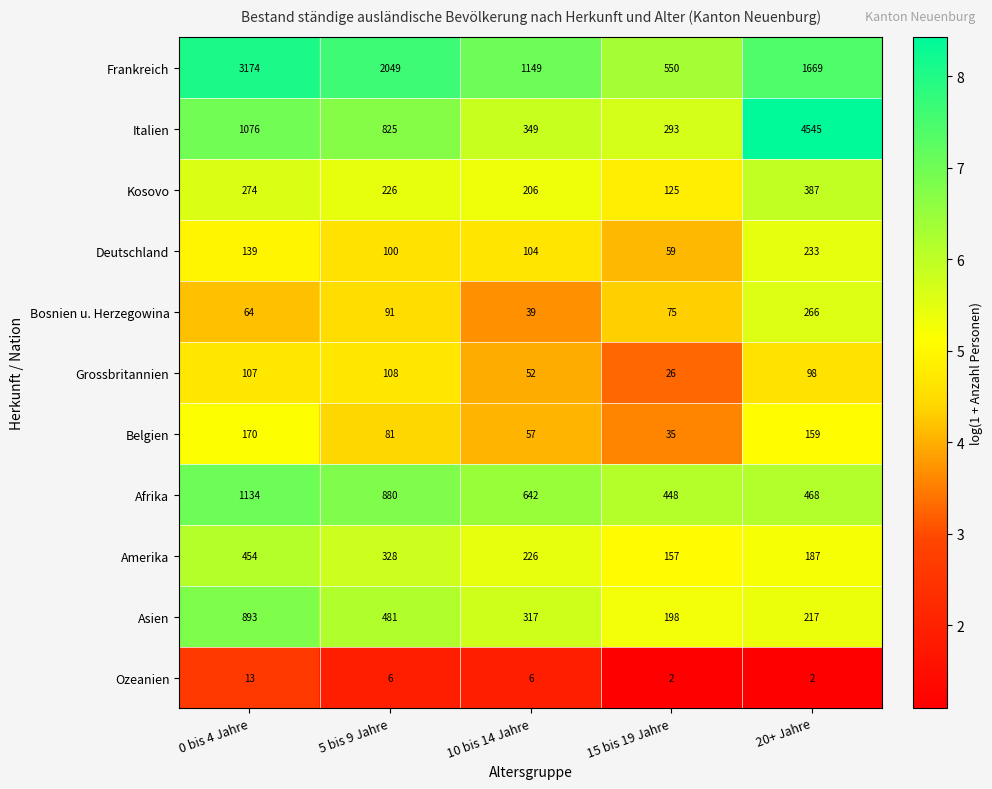

Where is Asien nearest to the value 545?

5 bis 9 Jahre